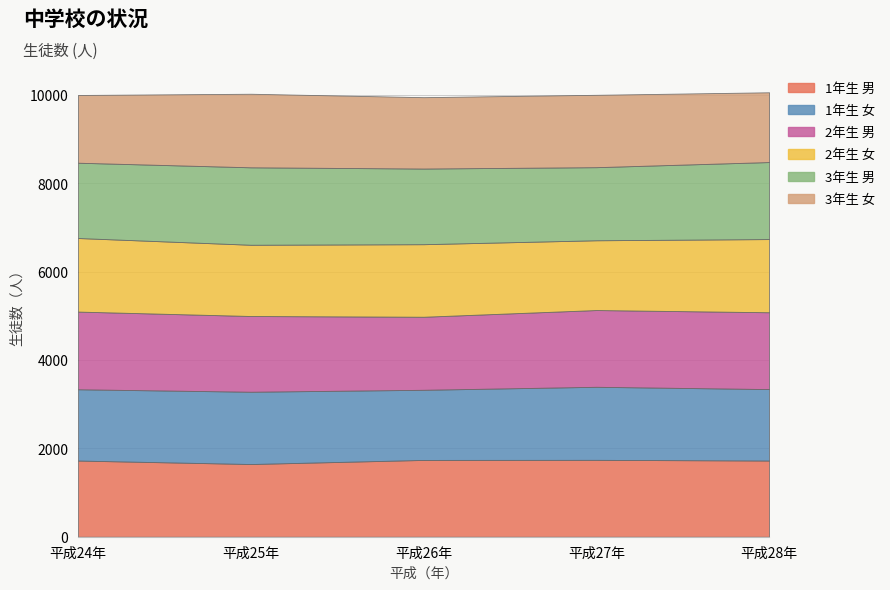

The 3年生 男 series shows 890 at 25. True or false?

False